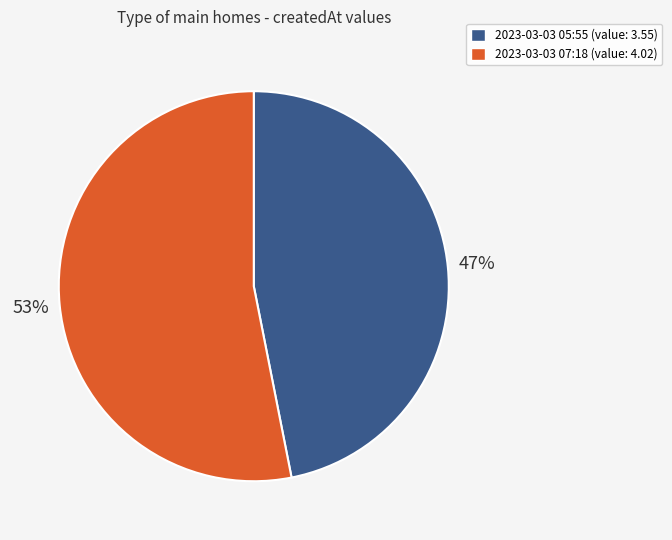

To the nearest percent, what percentage of the pie is 2023-03-03 05:55 (value: 3.55)?

47%